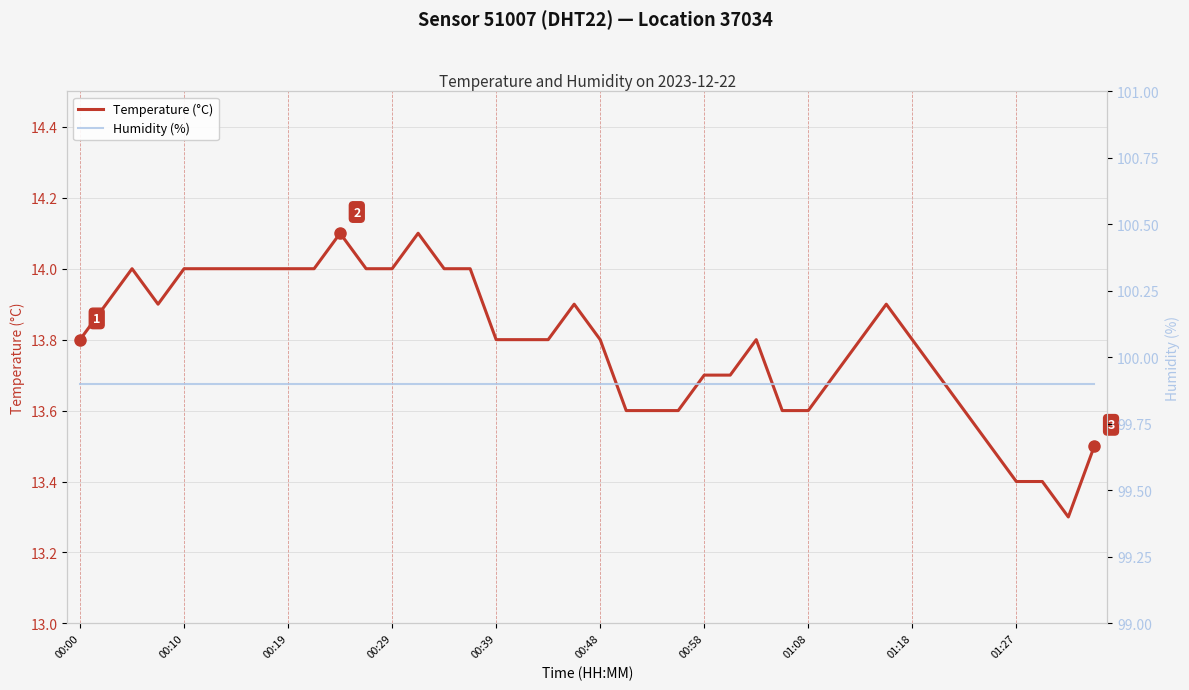

What is the difference between the maximum and second lowest values in the Temperature (°C) series?

0.7